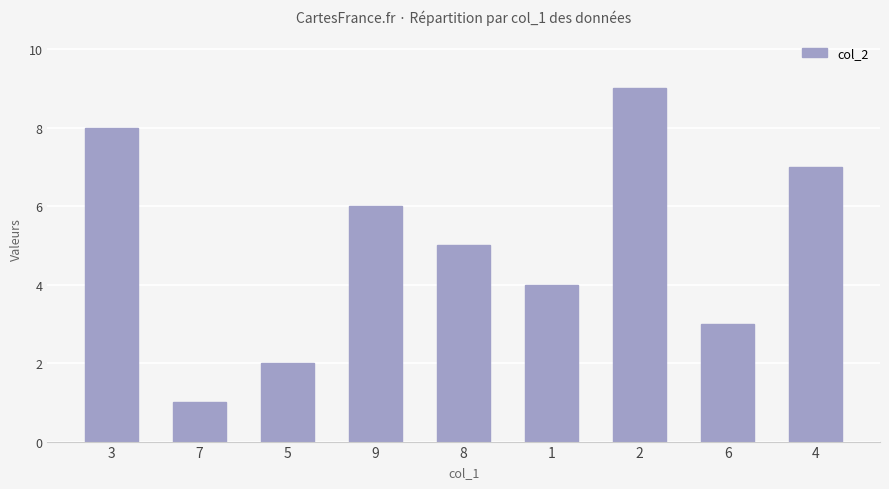

Count the values in the range 3 to 7.

5